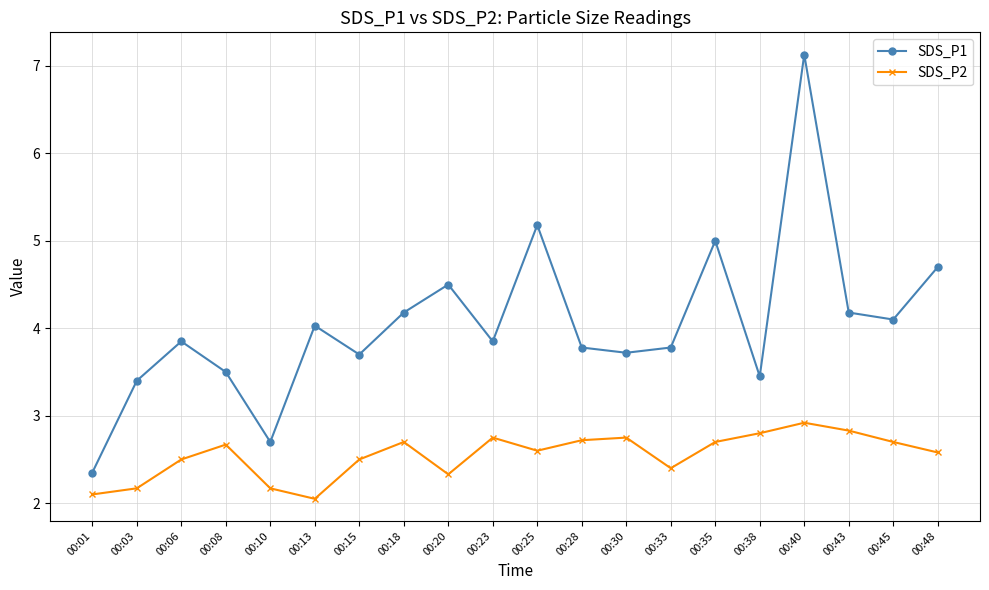

Where does the SDS_P1 series first go above 3?

00:03